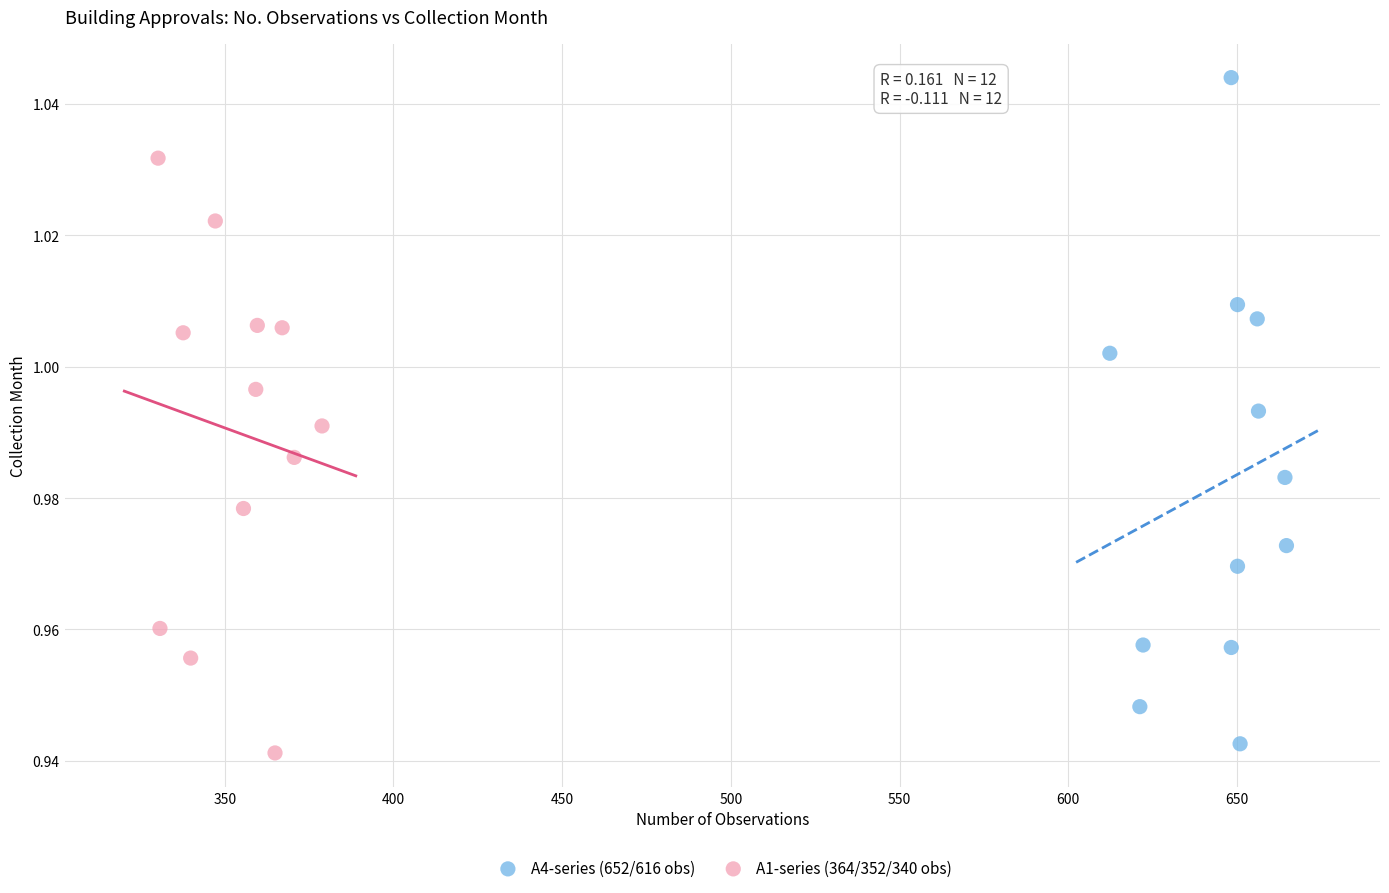

Which series contains the lowest Y value?

A1-series (364/352/340 obs)